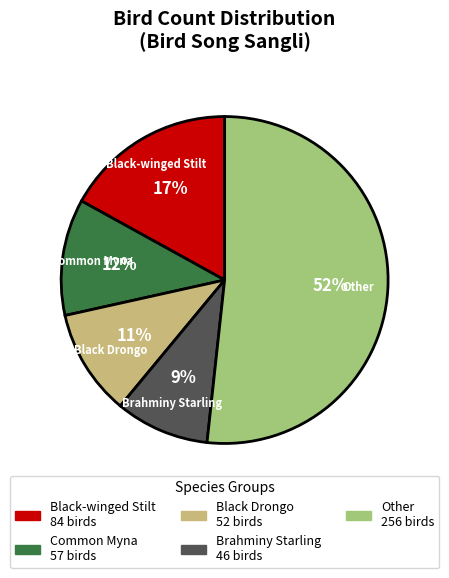

Is there any slice that represents more than half of the pie?

Yes